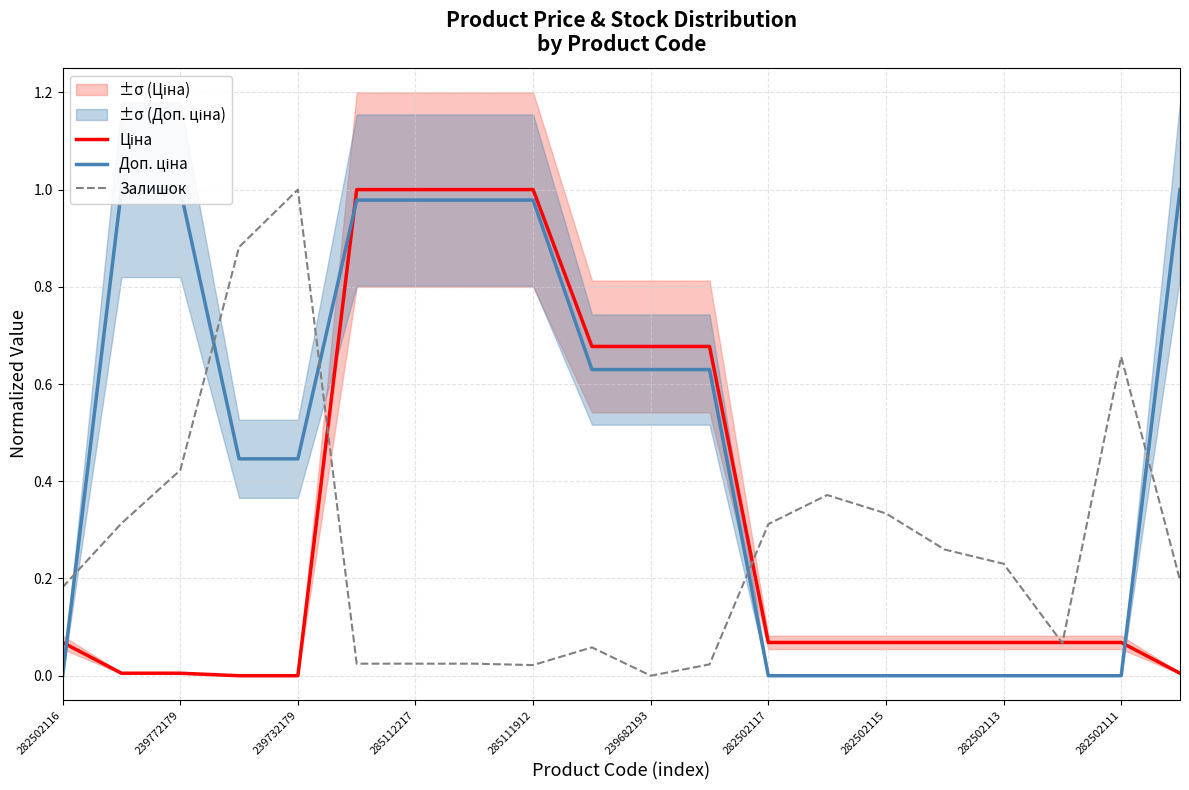

Which category has the highest value in the Залишок series?

239732179